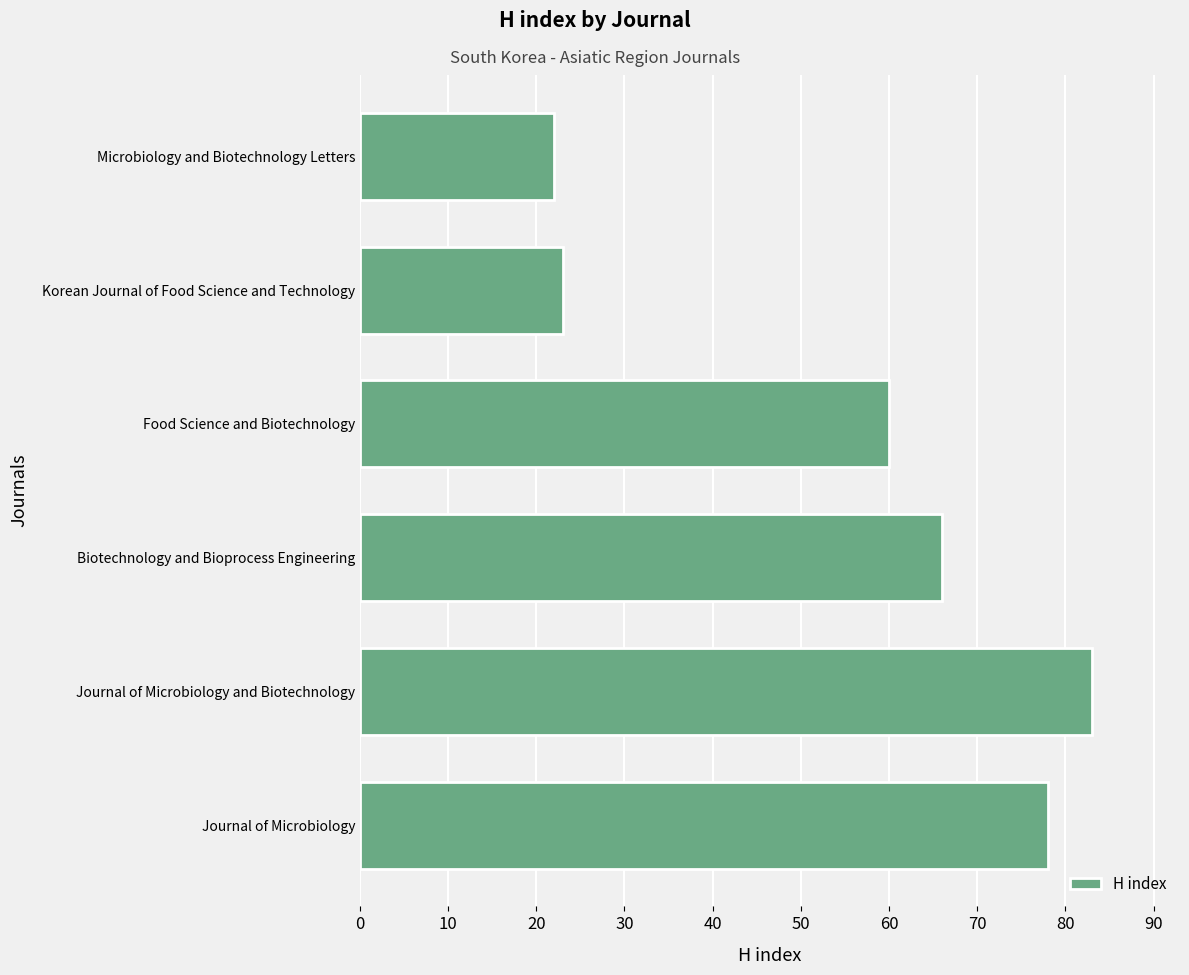

How many data points are less than 66?

3